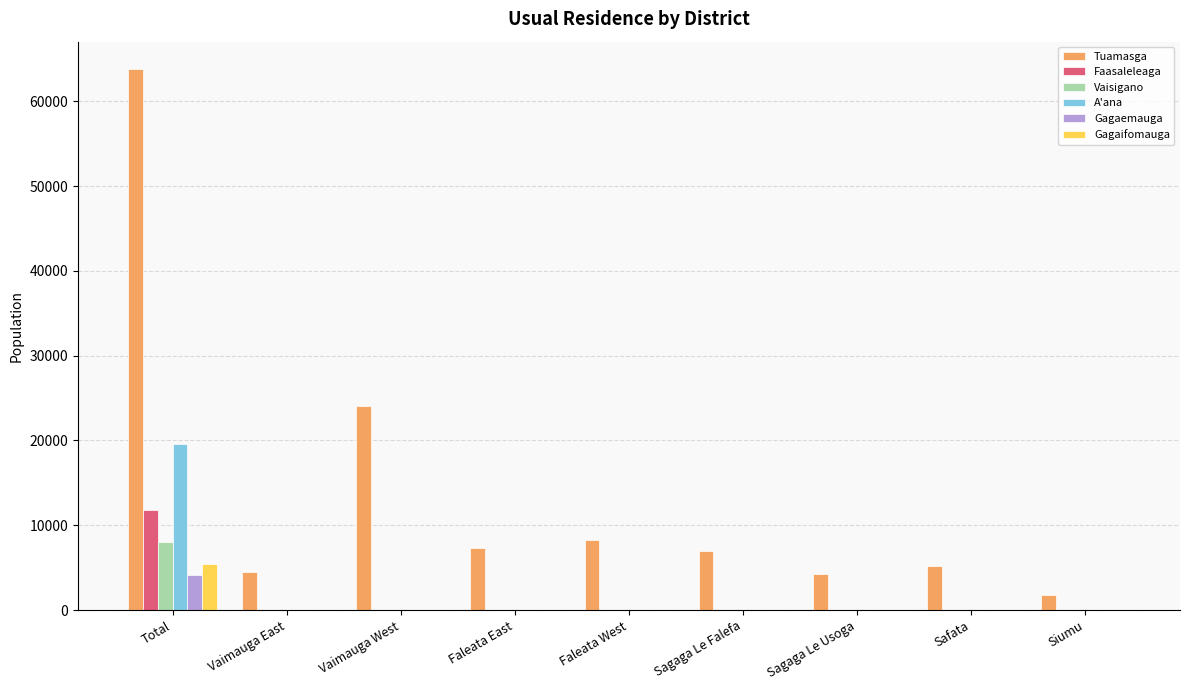

Which series has the largest total across all categories?

Tuamasga